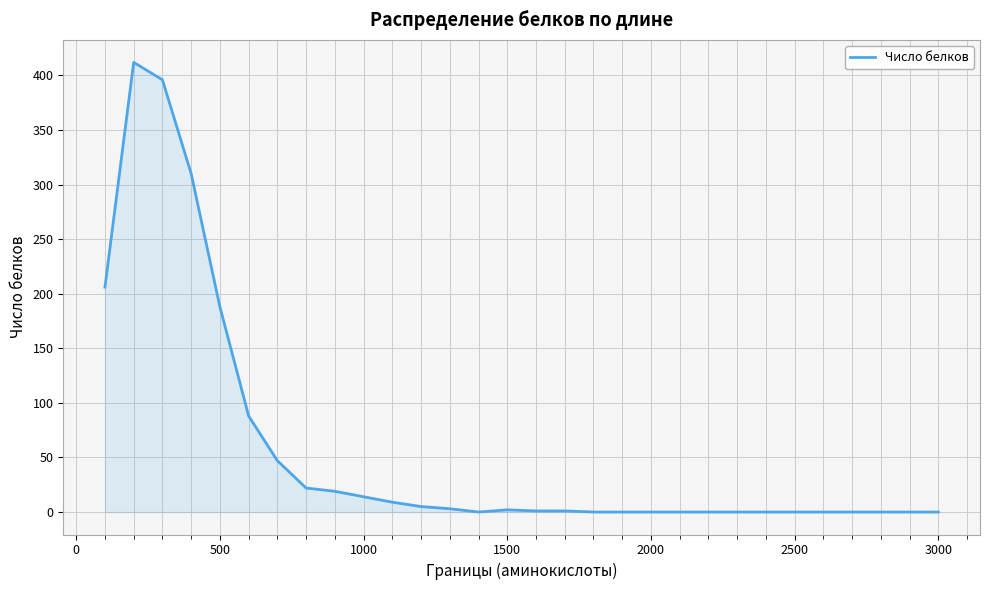

How many lines are shown in the chart?

1